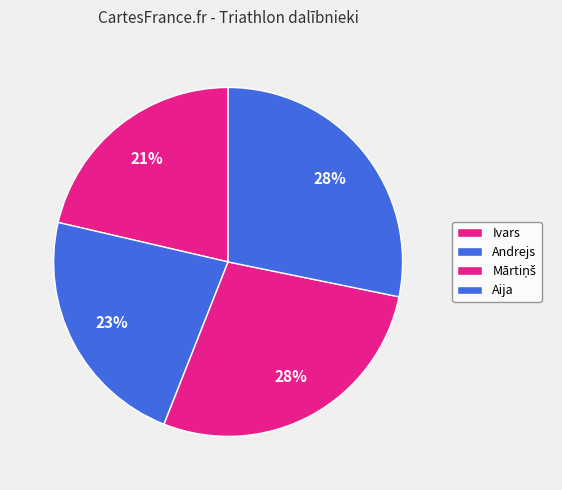

To the nearest percent, what is the difference between the largest and smallest slice percentages?

7%